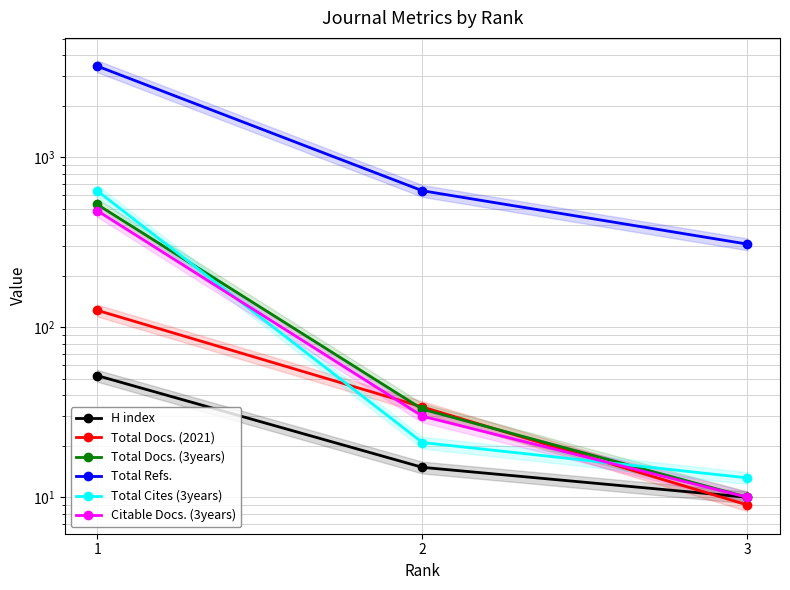

How many values in the H index series exceed 15?

1